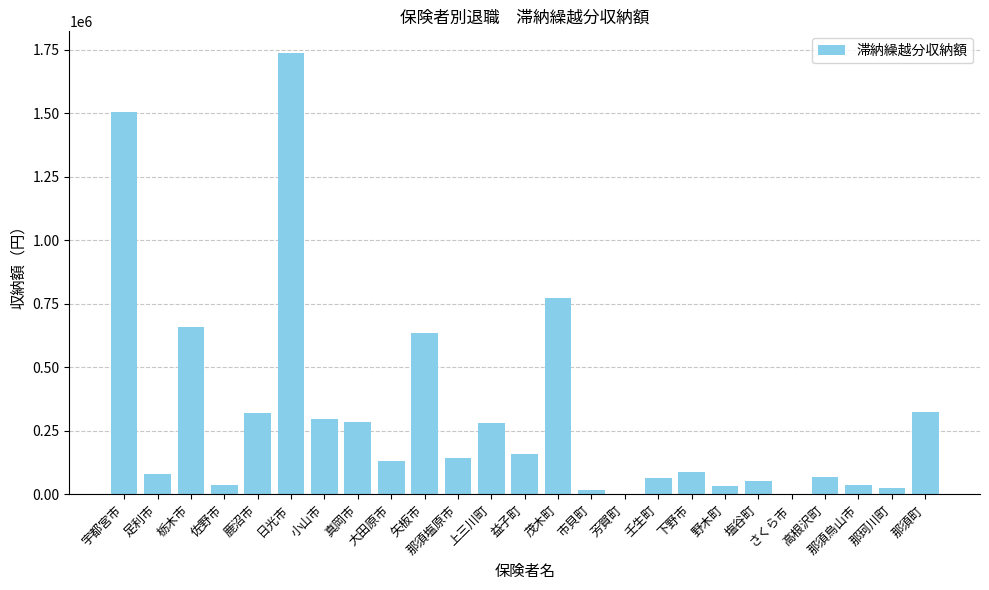

Where is the data nearest to the value 868039?

茂木町